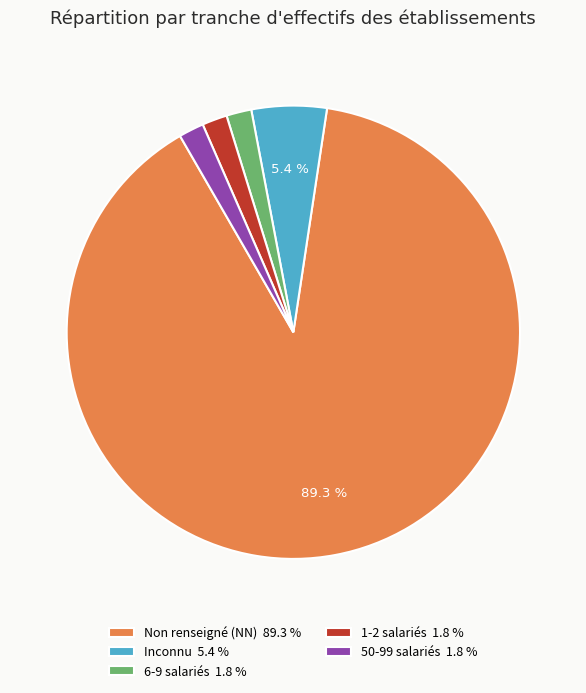

Combined, do Inconnu 5.4 % and 1-2 salariés 1.8 % account for over 50%?

No